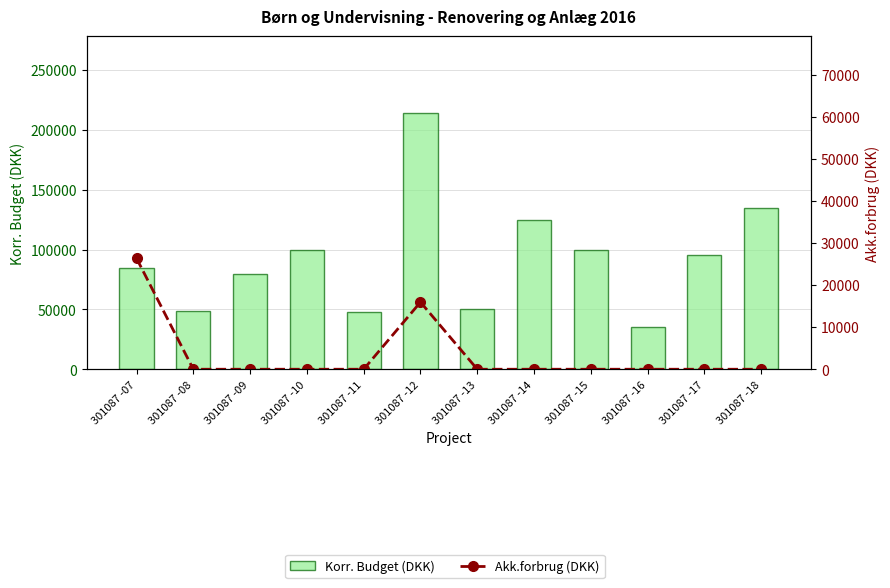

True or false: Akk.forbrug (DKK) has a value of 0 at 301087 -18.

True